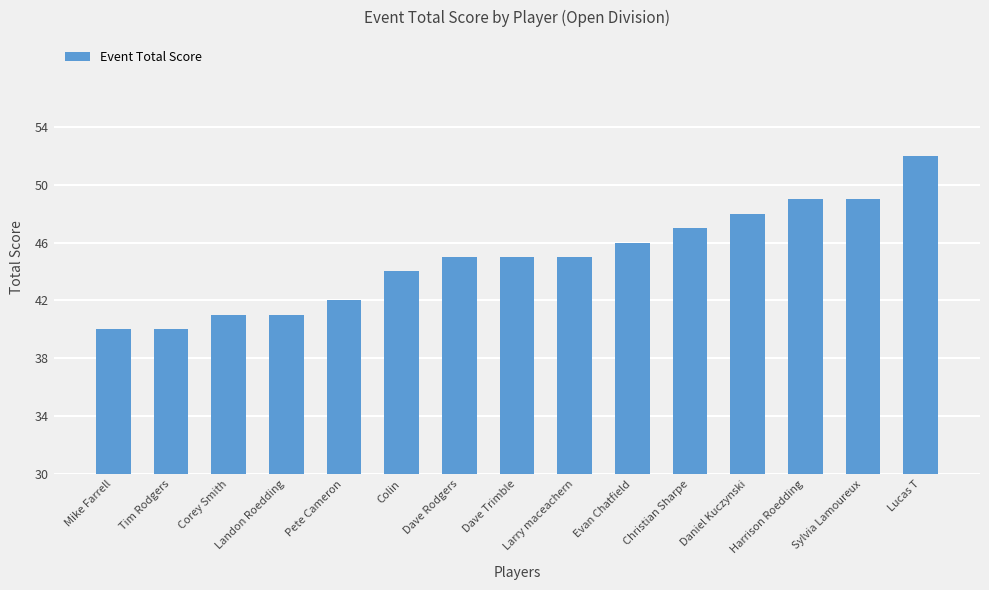

True or false: the data shows 49 at Sylvia Lamoureux.

True